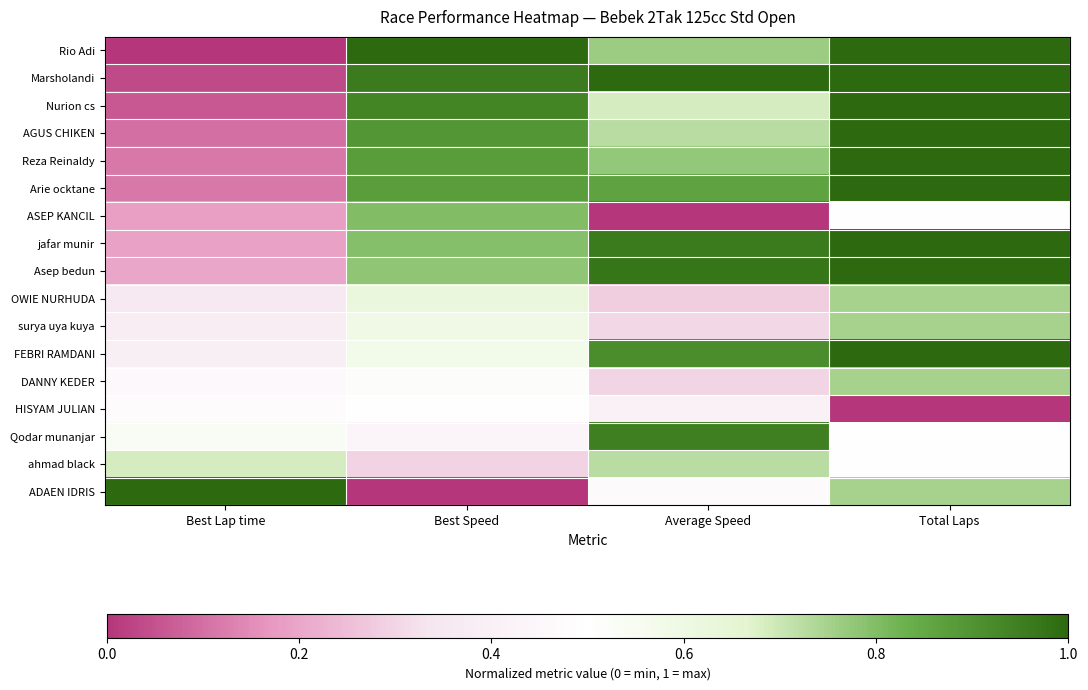

At Total Laps, list the series in order from smallest to largest.

HISYAM JULIAN, ASEP KANCIL, Qodar munanjar, ahmad black, OWIE NURHUDA, surya uya kuya, DANNY KEDER, ADAEN IDRIS, Rio Adi, Marsholandi, Nurion cs, AGUS CHIKEN, Reza Reinaldy, Arie ocktane, jafar munir, Asep bedun, FEBRI RAMDANI